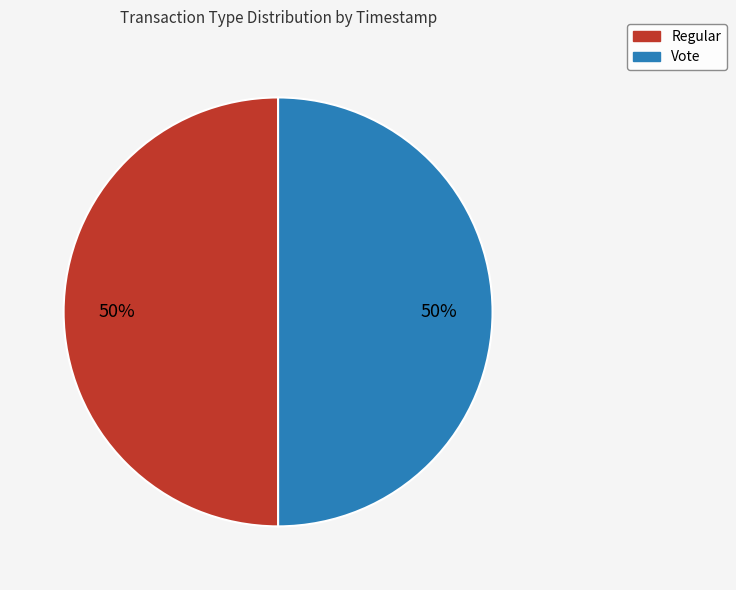

To the nearest percent, what is the combined percentage of Regular and Vote?

100%